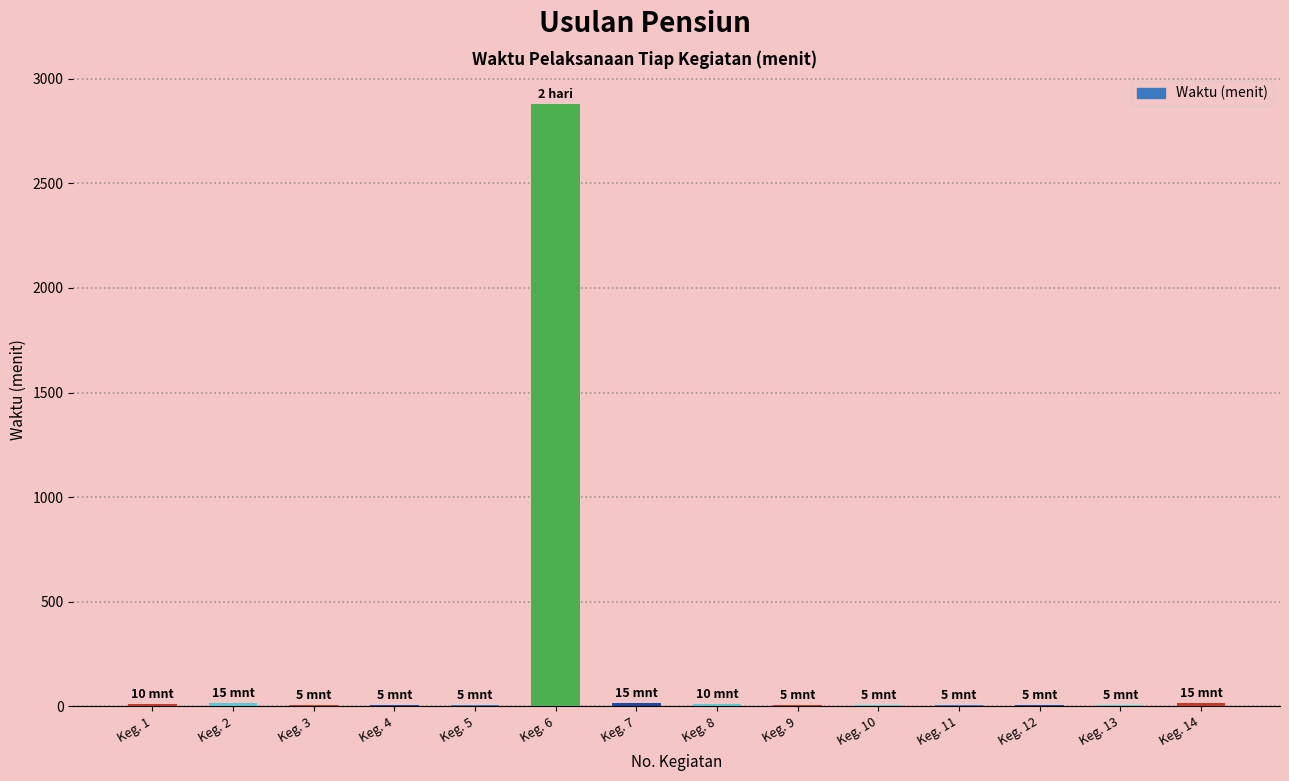

What is the sum of the values at Keg. 10 and Keg. 2?

20